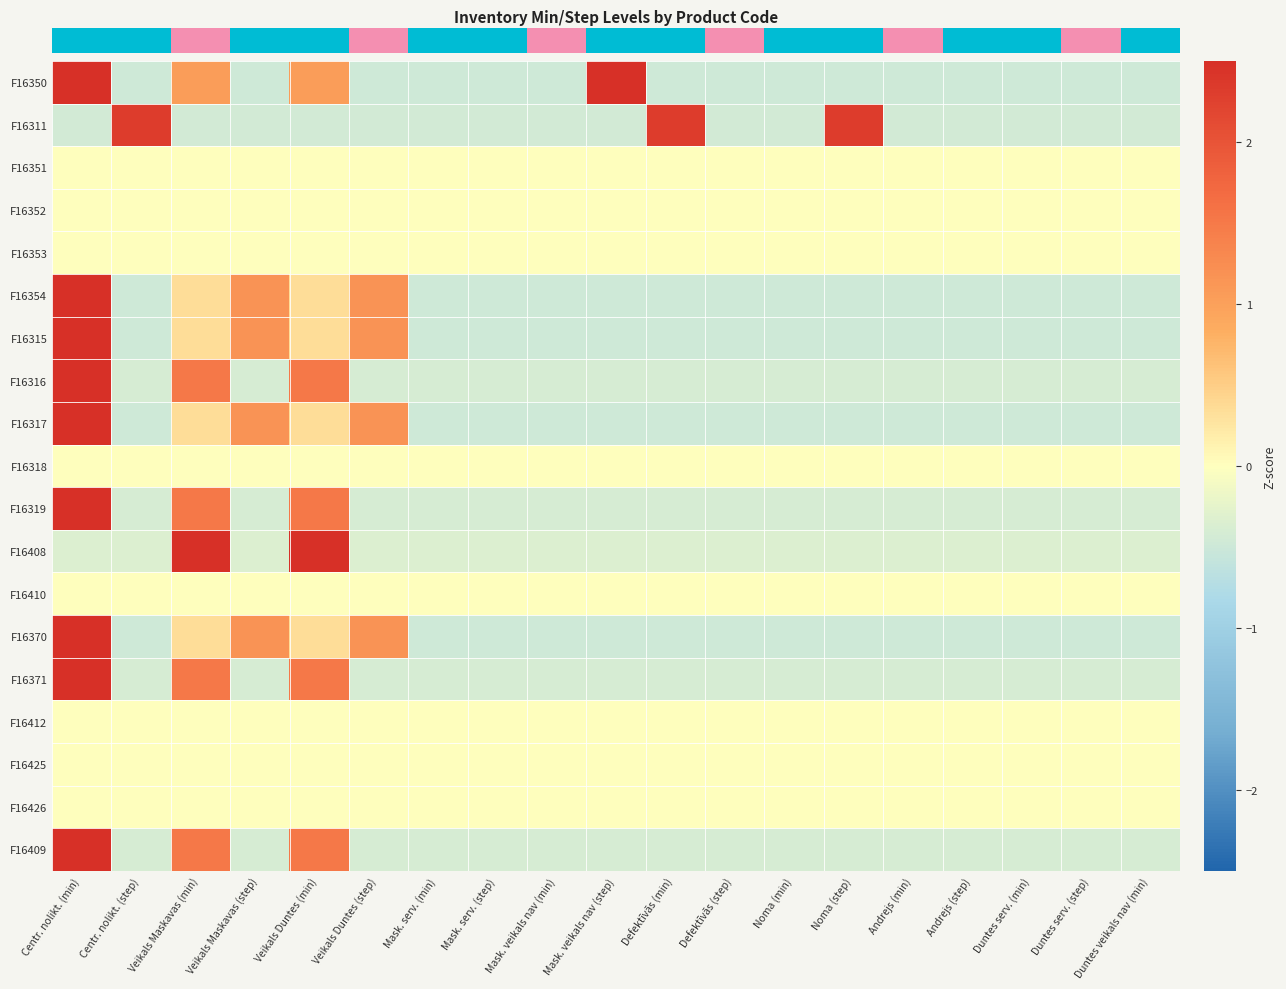

What is the total value across all series at Defektīvās (min)?

-2.0